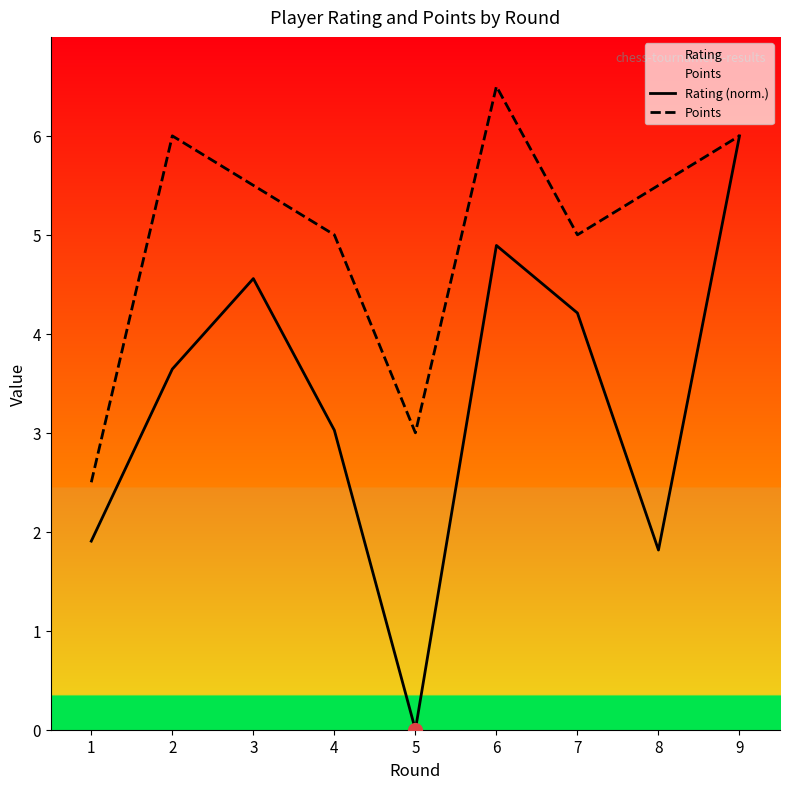

Which series contains the highest Y value?

Points